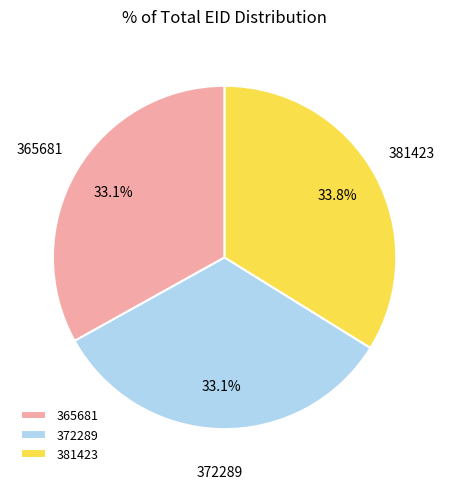

What percentage is the 372289 slice, to the nearest percent?

33%